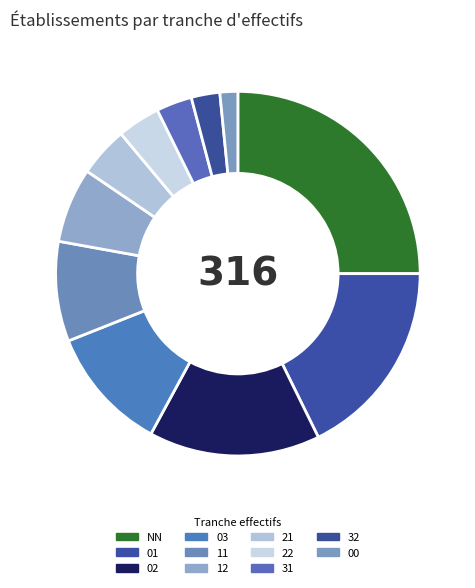

Count the number of slices in the pie.

11